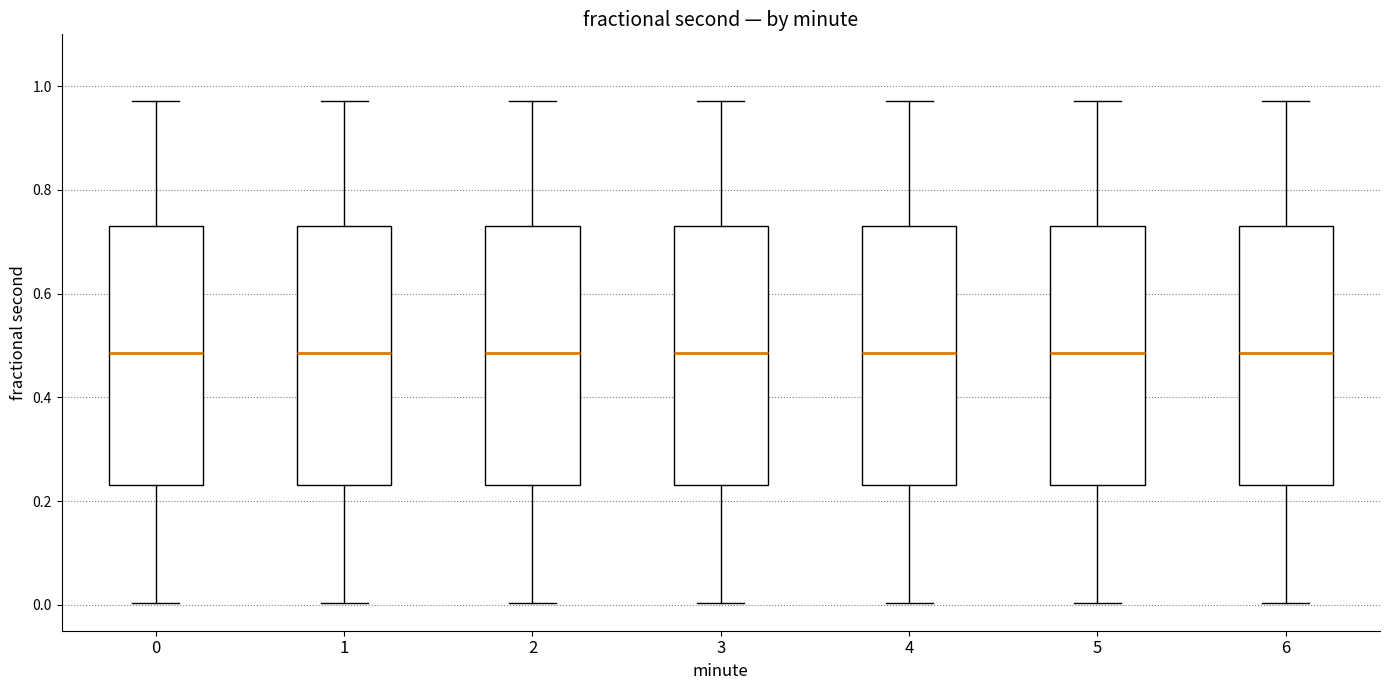

Where is the lower edge of the box at x = 2 on the y-axis? The values are not printed on the chart, so give them approximately, as read against the axis.

0.24